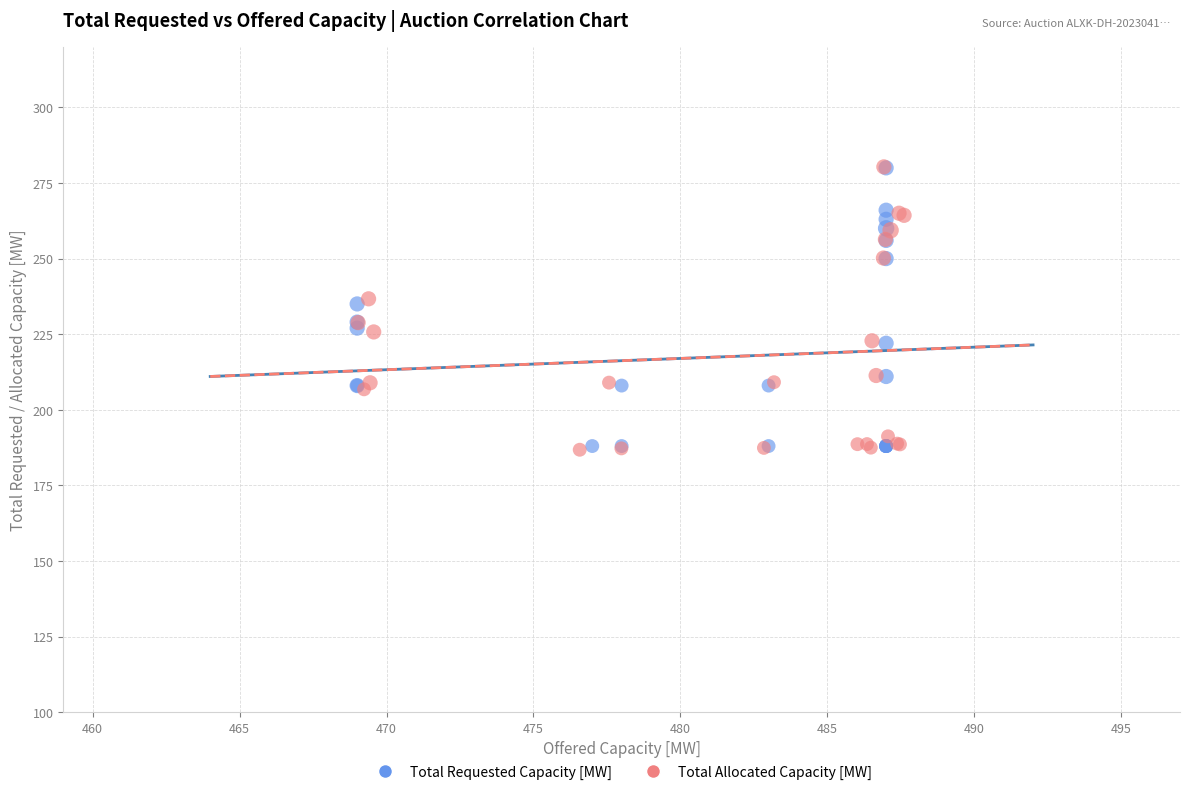

Which series has the largest Y range (max minus min)?

Total Allocated Capacity [MW]